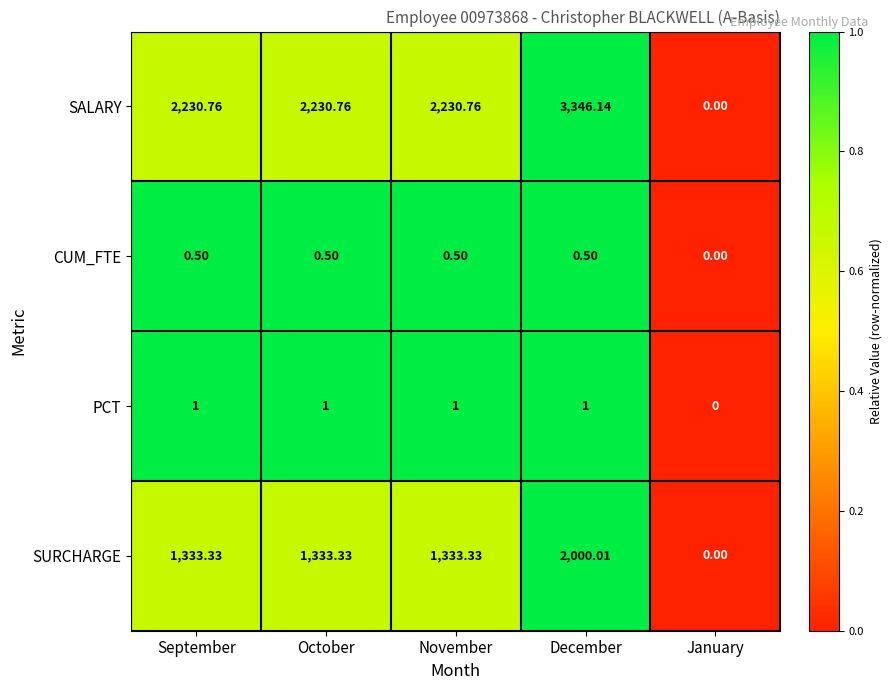

At which category does the chart reach its peak across all series?

December